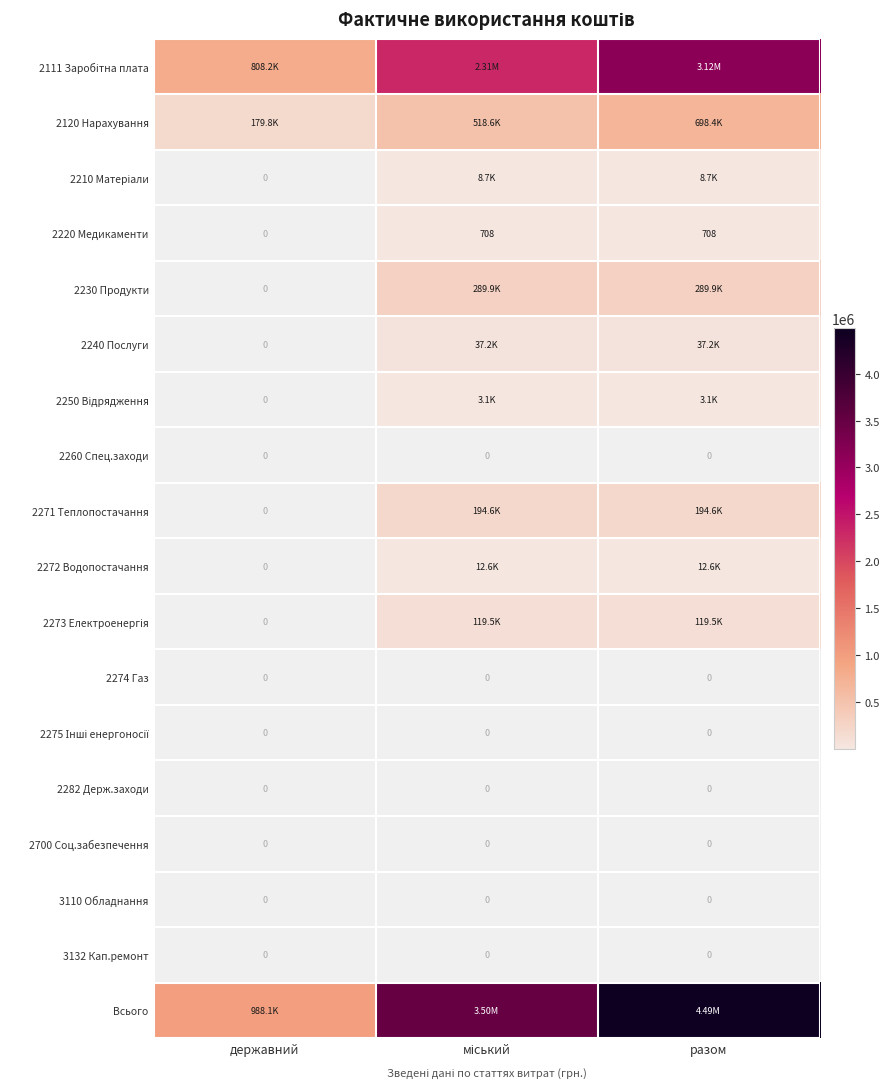

At which label is 2120 Нарахування closest to 439135?

міський